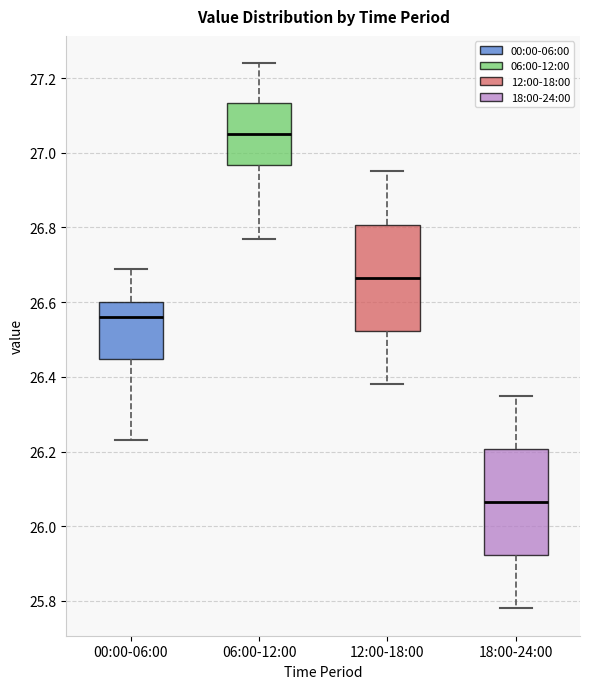

Where does the upper whisker of the box for 12:00-18:00 end on the y-axis? The values are not printed on the chart, so give them approximately, as read against the axis.

26.96